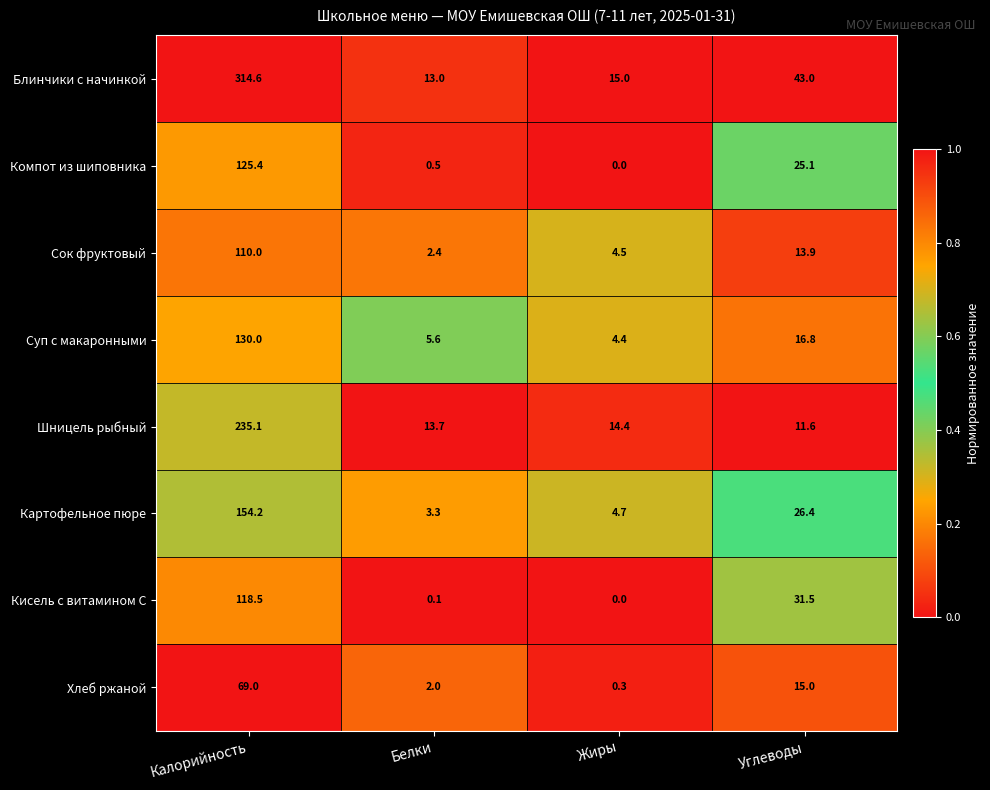

What is the maximum value shown in the chart?

314.6